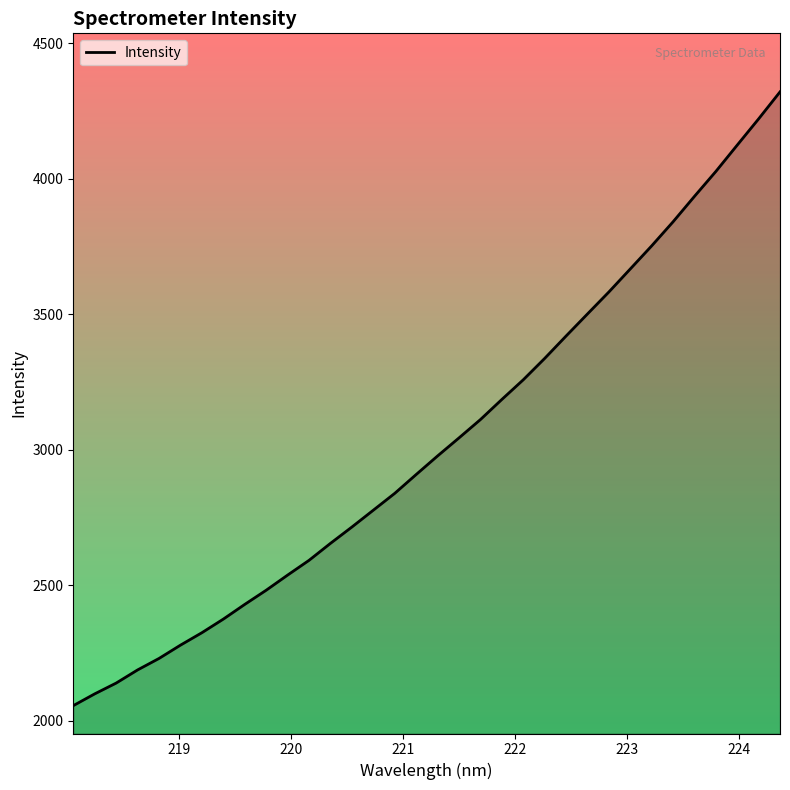

How many lines are shown in the chart?

1